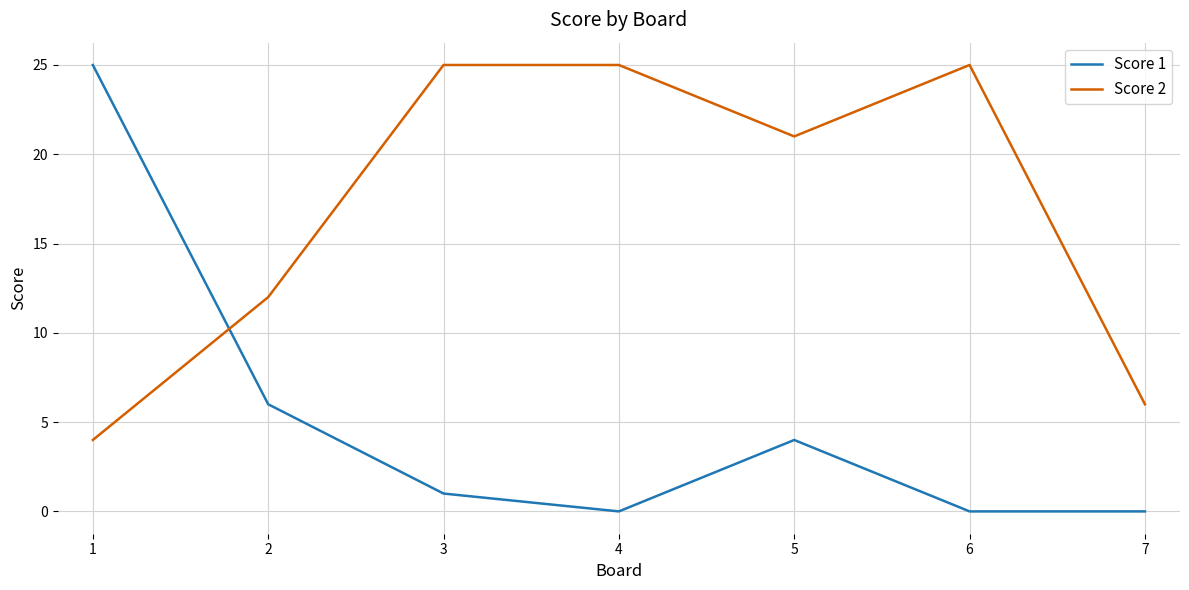

Between 1 and 2, which series saw the biggest shift?

Score 1